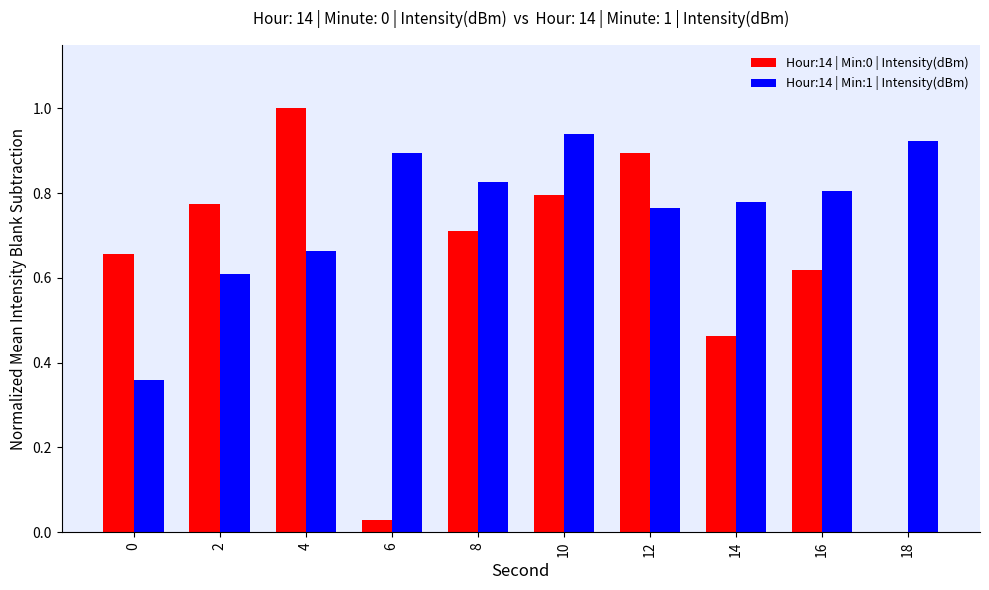

What is the sum of the Hour:14 | Min:1 | Intensity(dBm) values at 18 and 12?

1.7